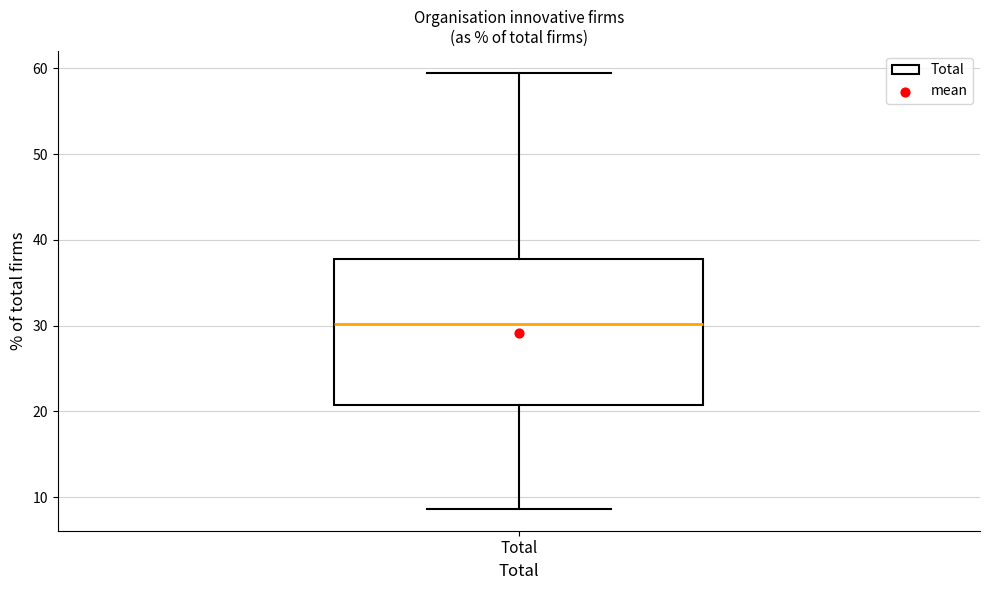

Transcribe this box plot: give where the median line is, the range the box spans, and where the two whiskers end, as read against the y-axis. The values are not printed on the chart, so give them approximately, as read against the axis.

median 30, box 21 to 38, whiskers 9 to 59